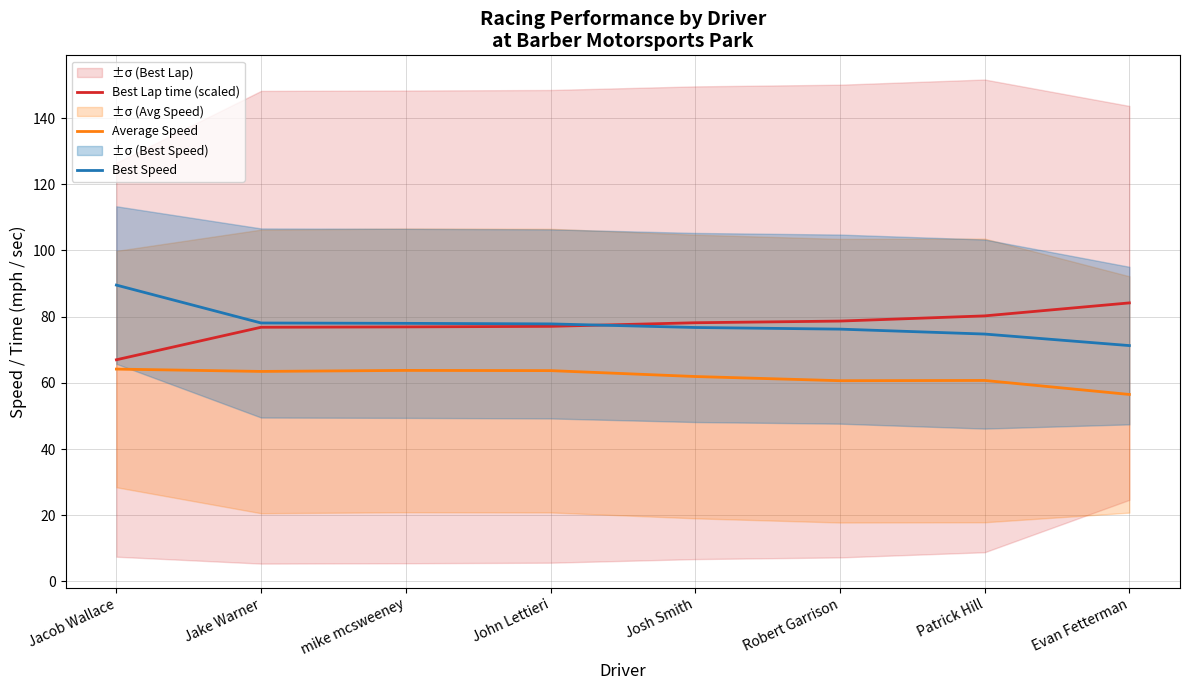

Which category has the highest value in the Best Speed series?

Jacob Wallace